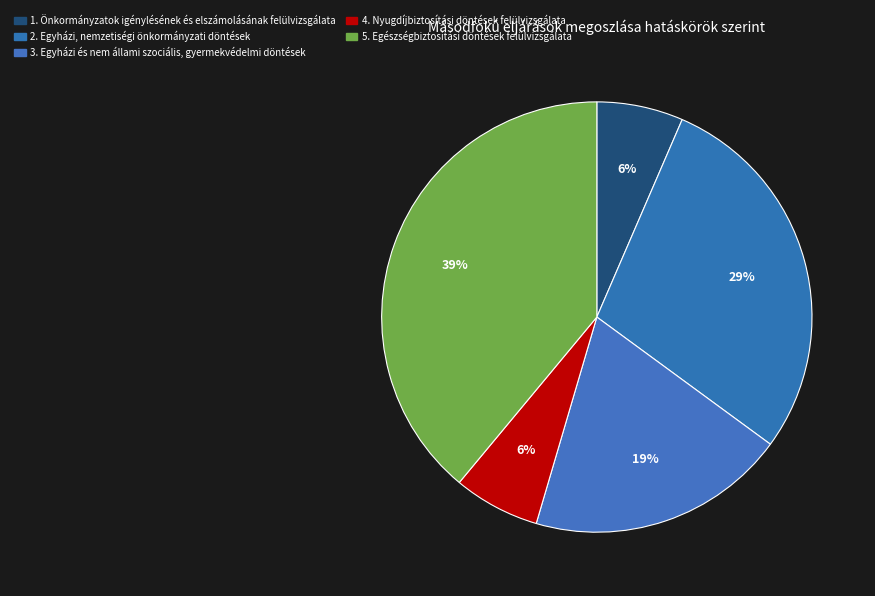

To the nearest percent, what is the average slice percentage?

20%